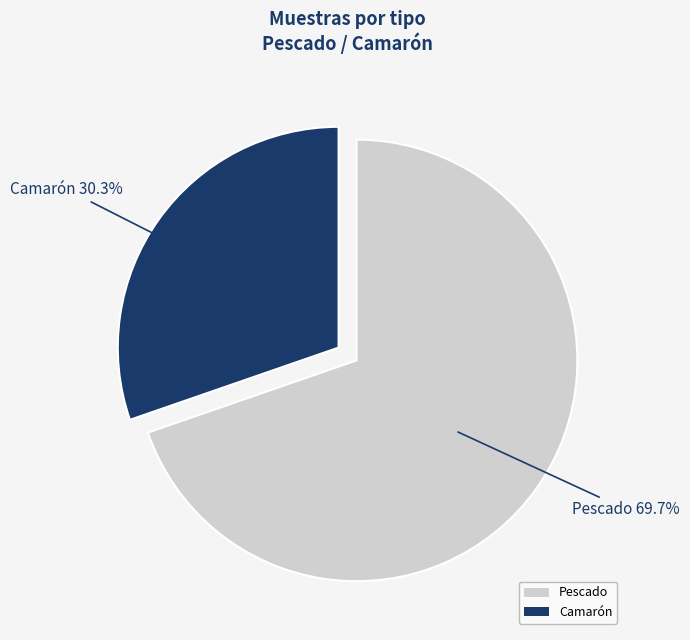

To the nearest percent, what is the average slice percentage?

50%